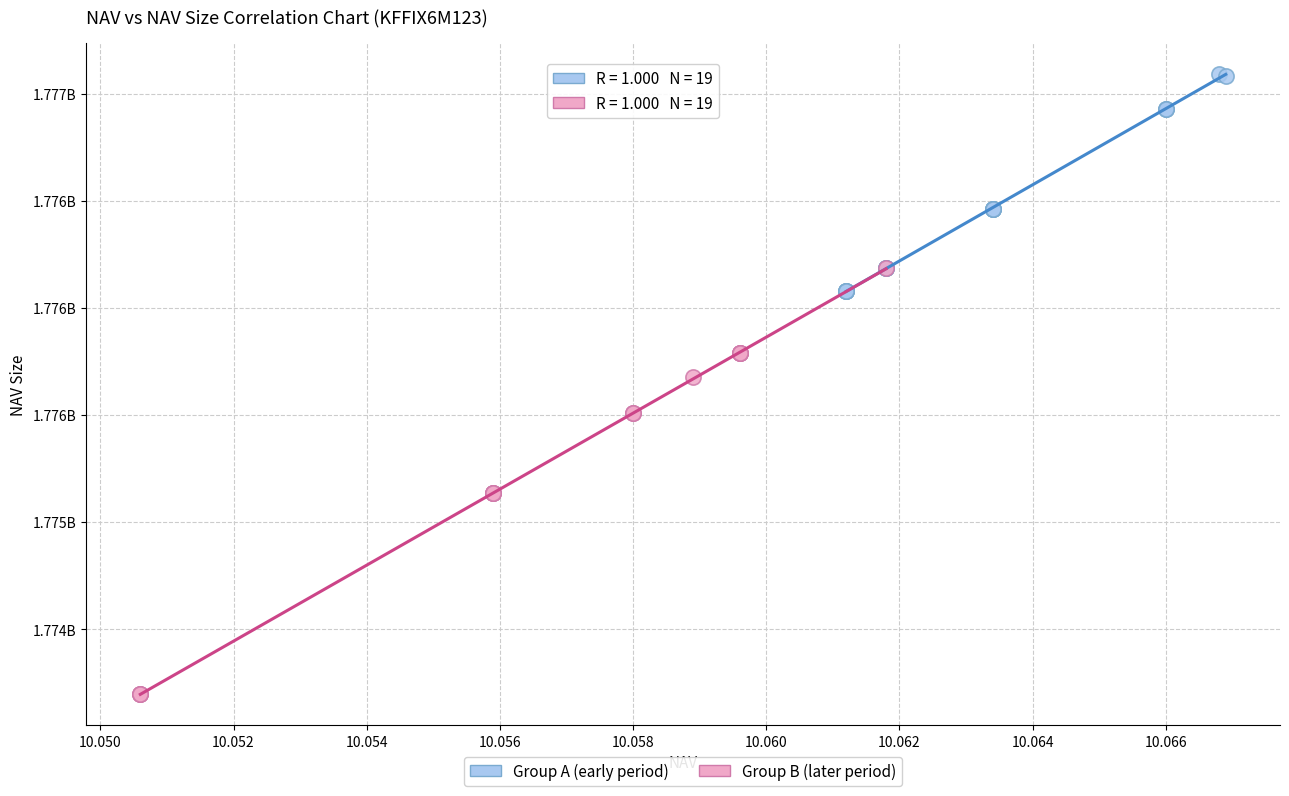

Which series contains the lowest Y value?

Group B (later period)